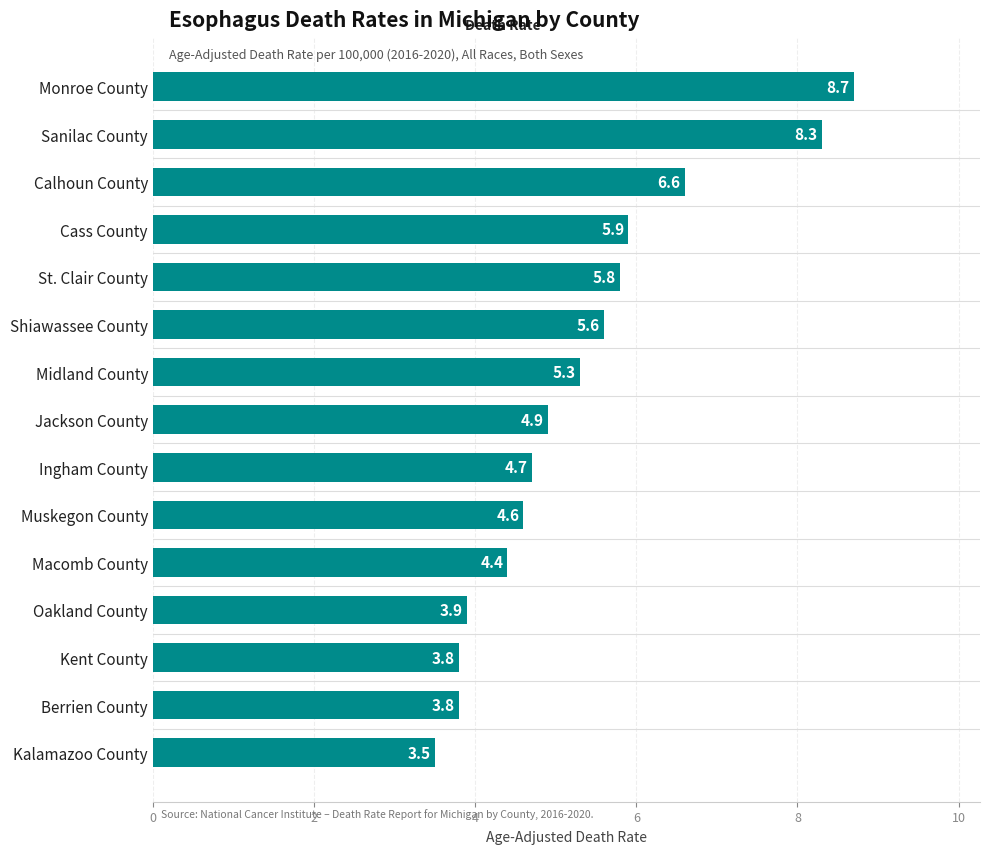

What is the sum of all values?

79.8